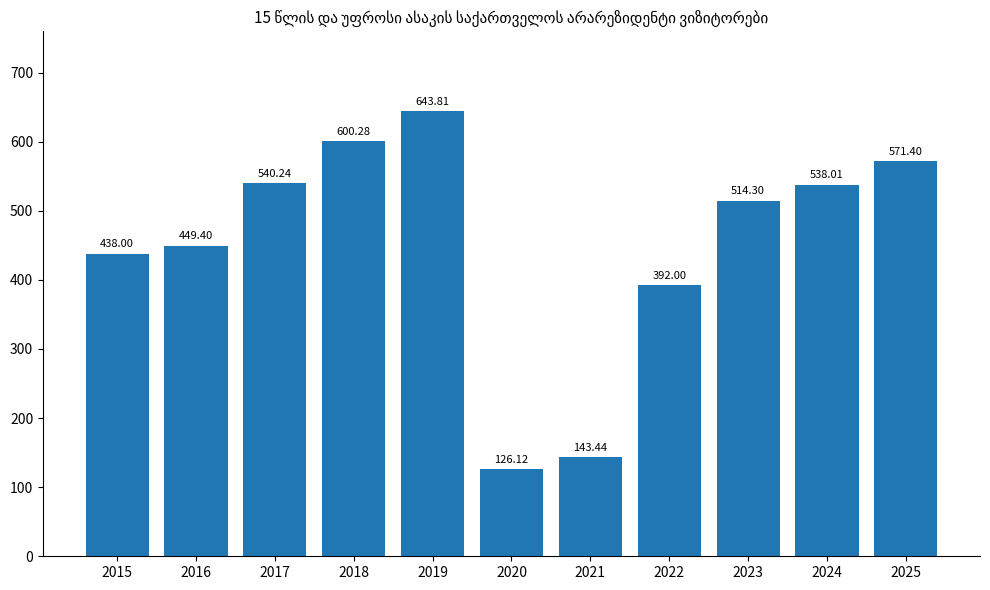

What is the value of the 9th bar from the left?

514.3